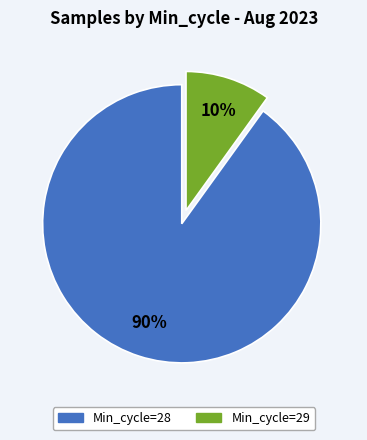

To the nearest percent, what is the average slice percentage?

50%